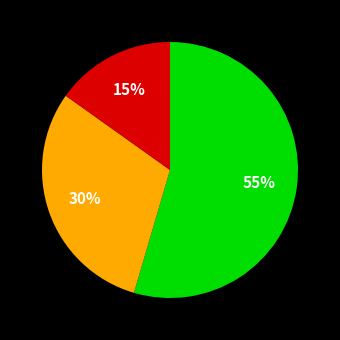

To the nearest percent, what is the average slice percentage?

33%